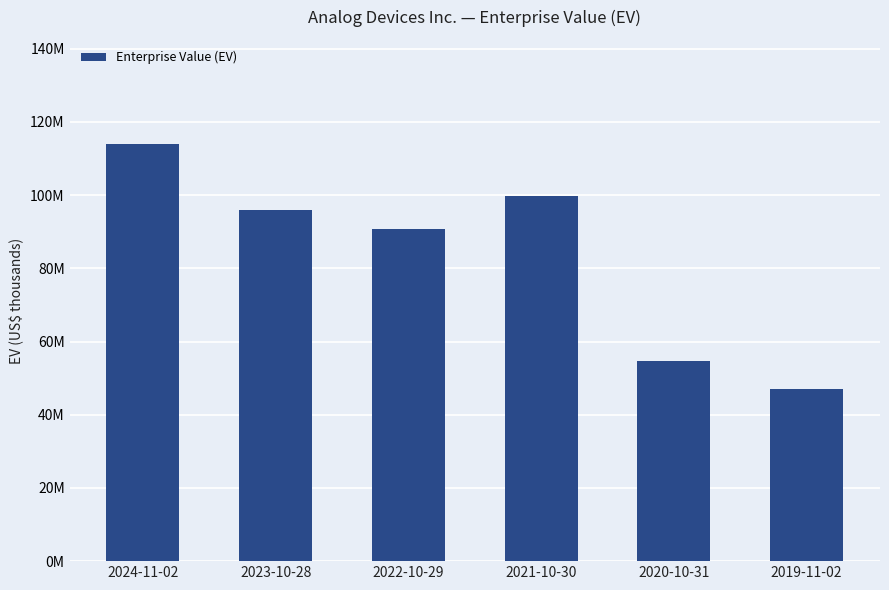

Does the chart contain any negative values?

No